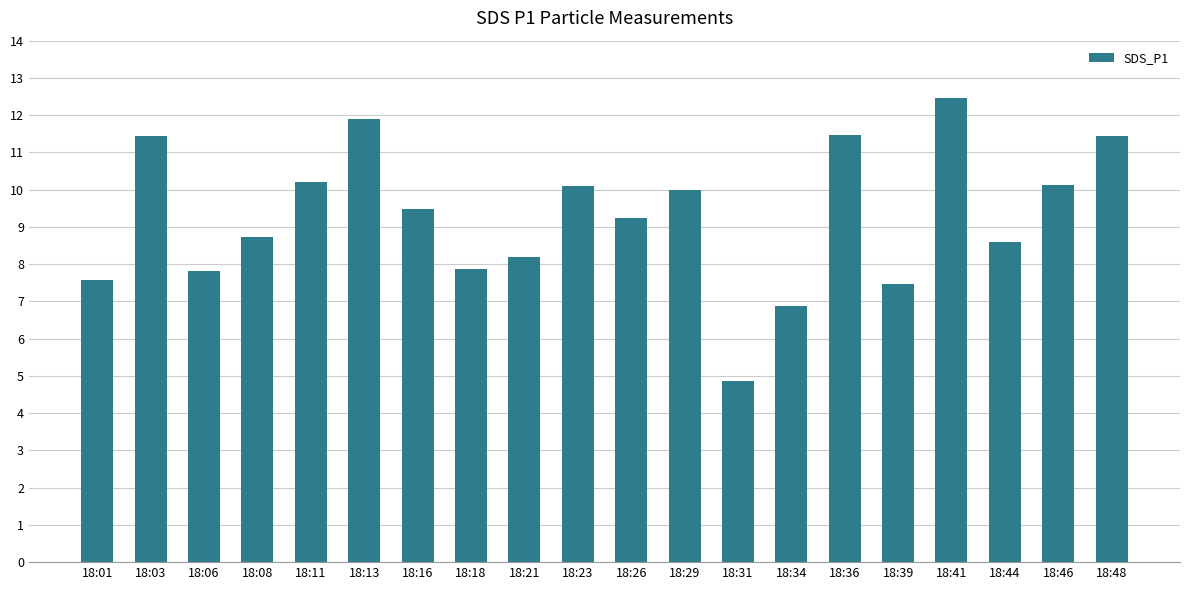

How many bars are there in total?

20